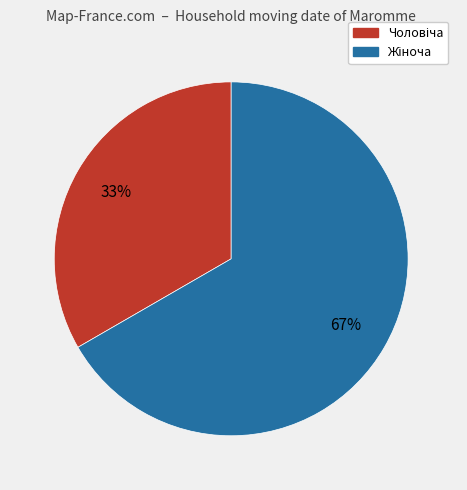

Is there a majority slice in this chart?

Yes